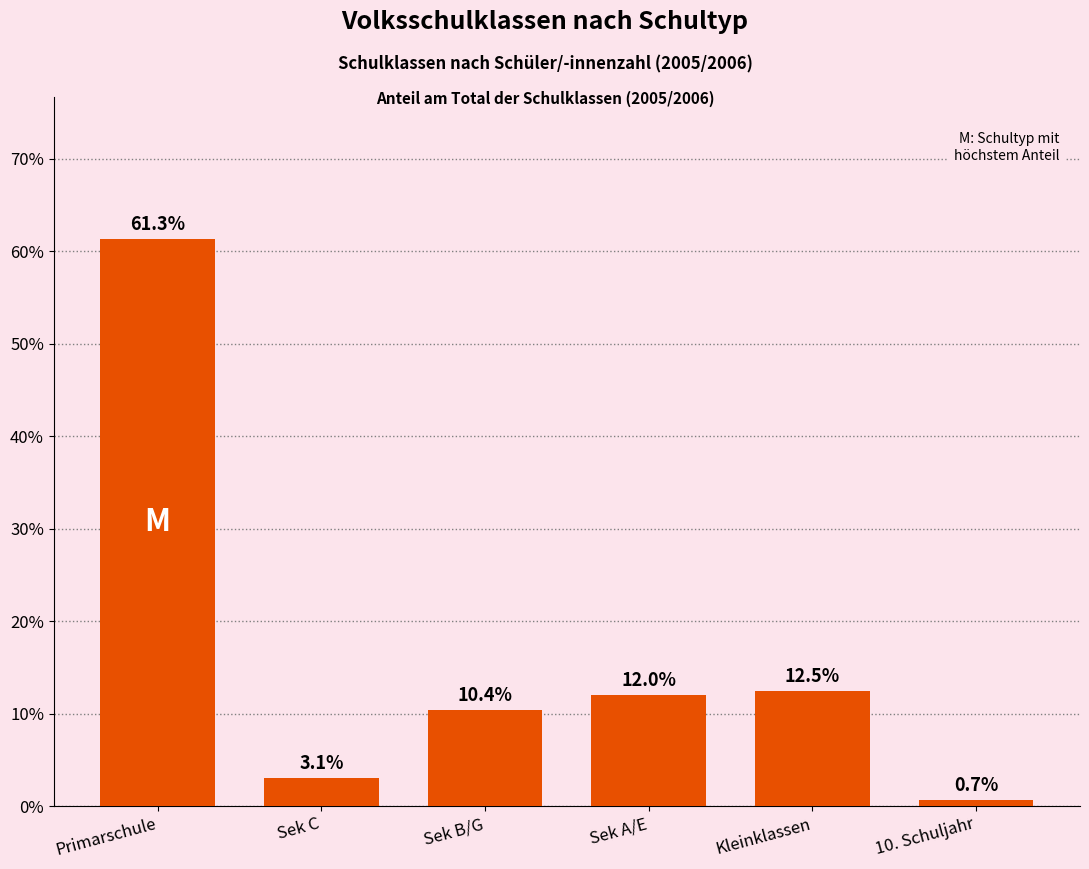

How many data points are above 12?

3